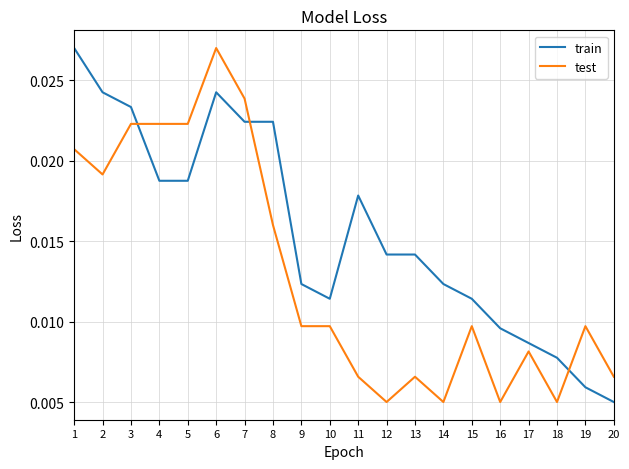

At 13, list the series in order from smallest to largest.

test, train